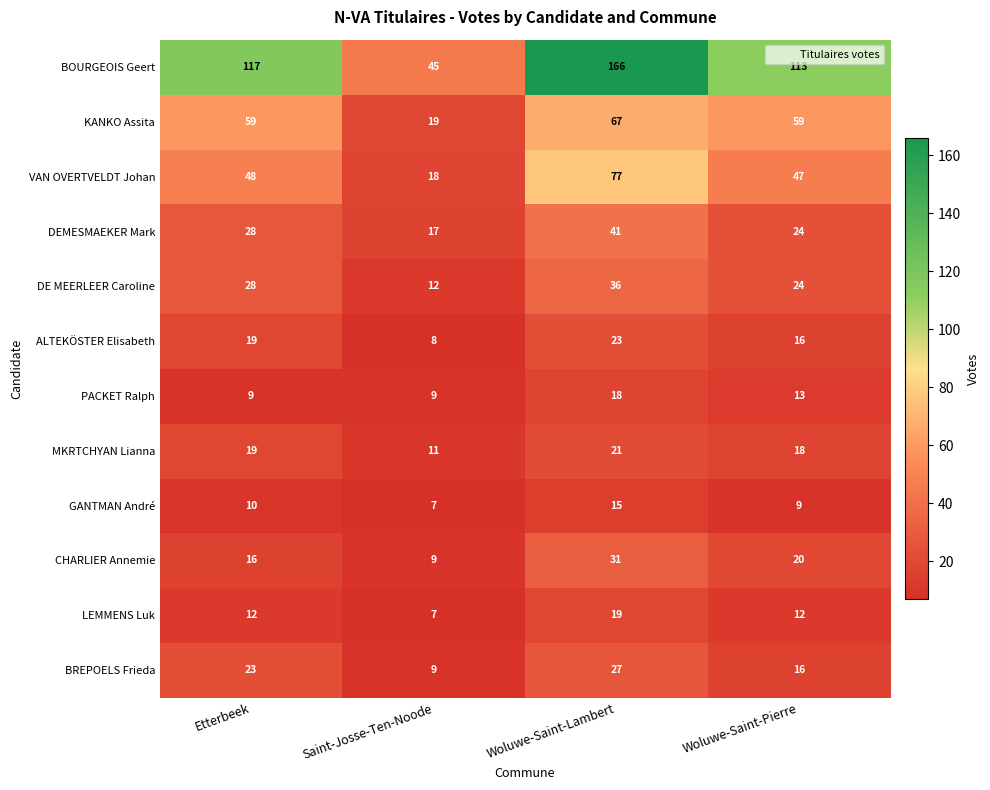

The DEMESMAEKER Mark series shows 28 at Etterbeek. True or false?

True